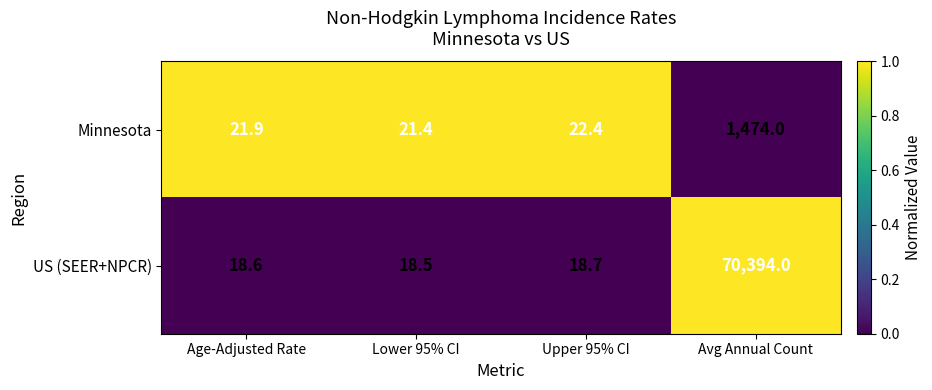

Between Age-Adjusted Rate and Lower 95% CI, which series saw the biggest shift?

Minnesota